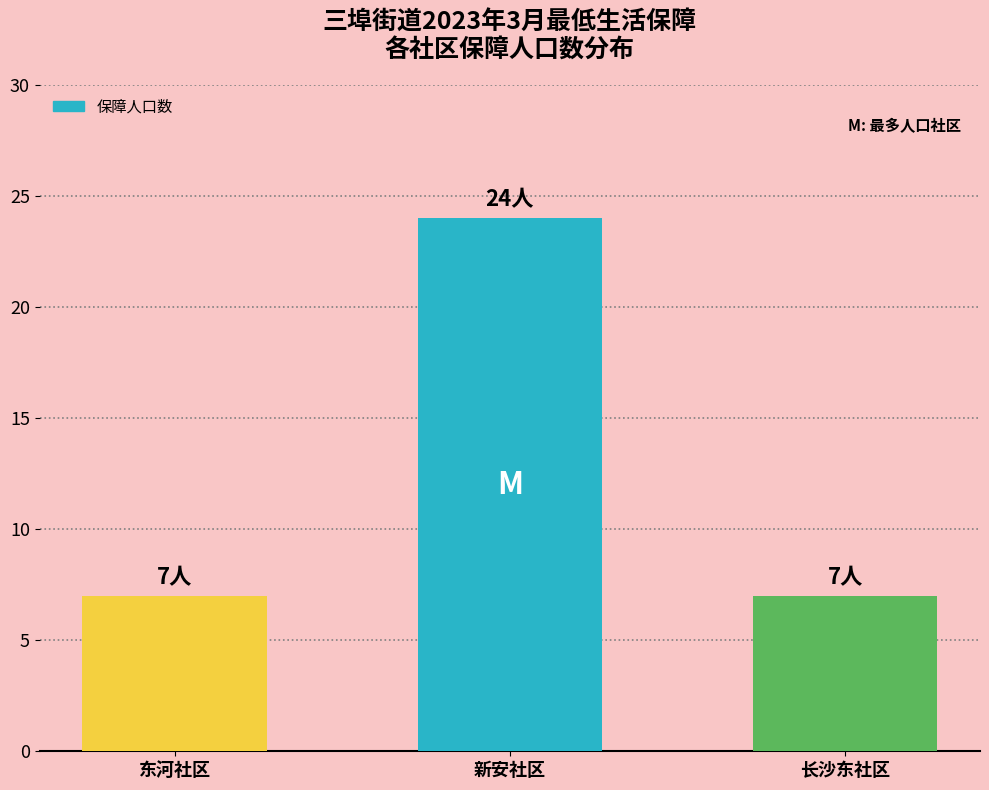

Are the bars horizontal?

No